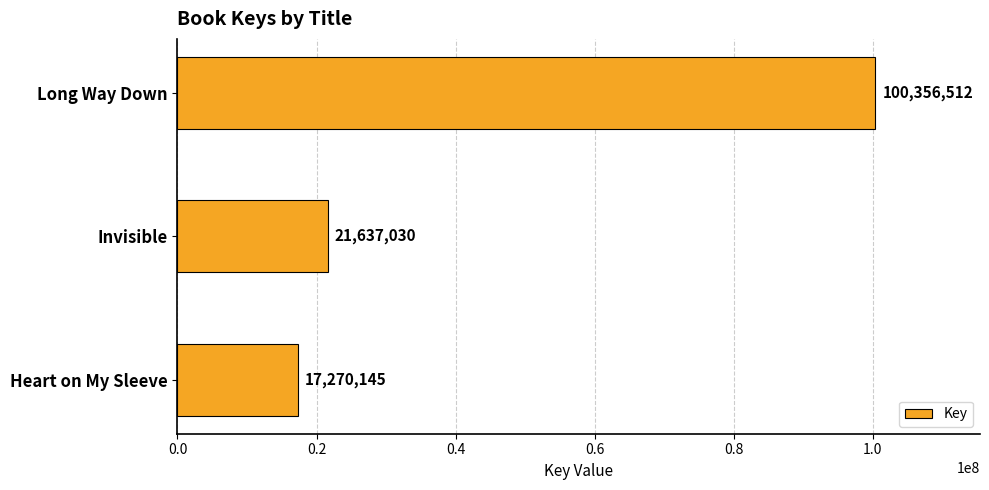

The chart shows a value of 24075203 at Heart on My Sleeve. True or false?

False